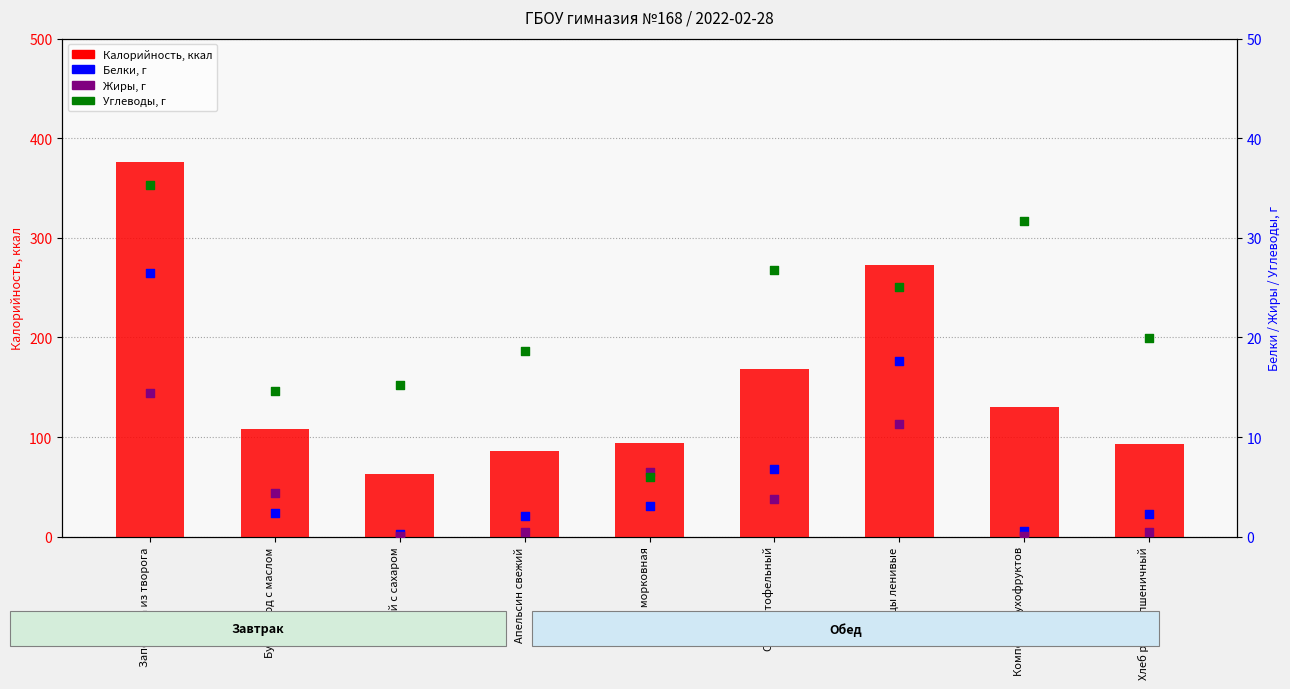

At which category is the sum across all series the highest?

Запеканка из творога